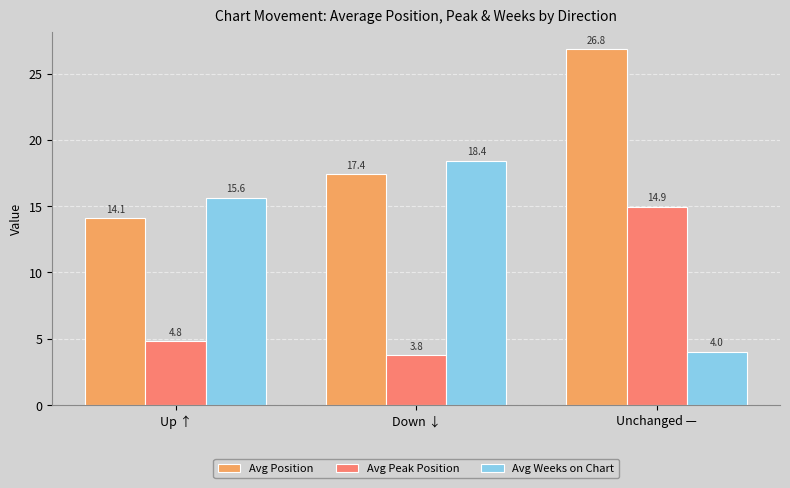

At which label does Avg Weeks on Chart first exceed 15?

Up ↑